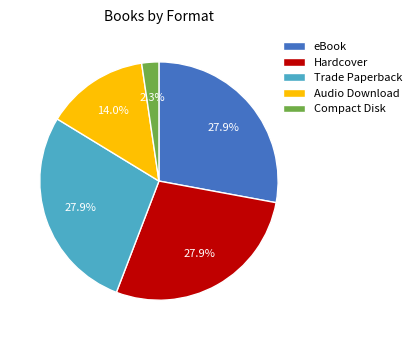

How much of the chart is everything except Audio Download?

86.0%